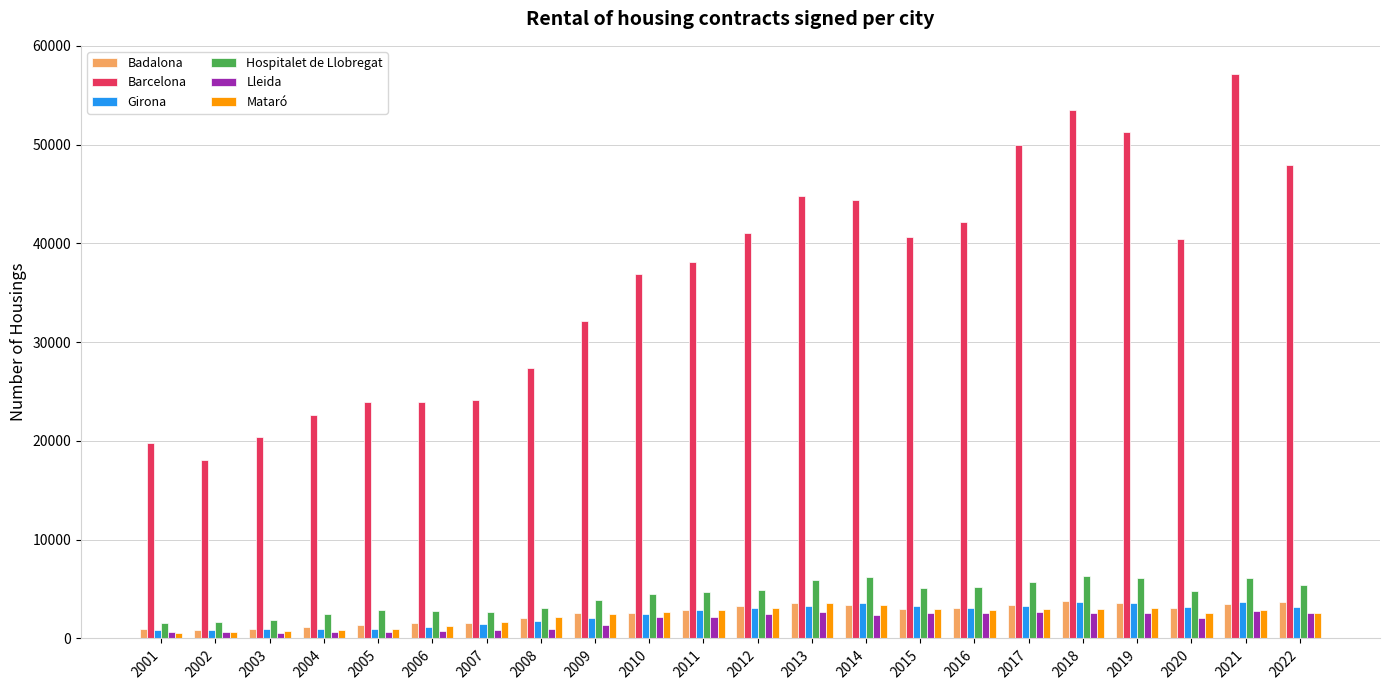

What is the maximum value shown in the chart?

57158